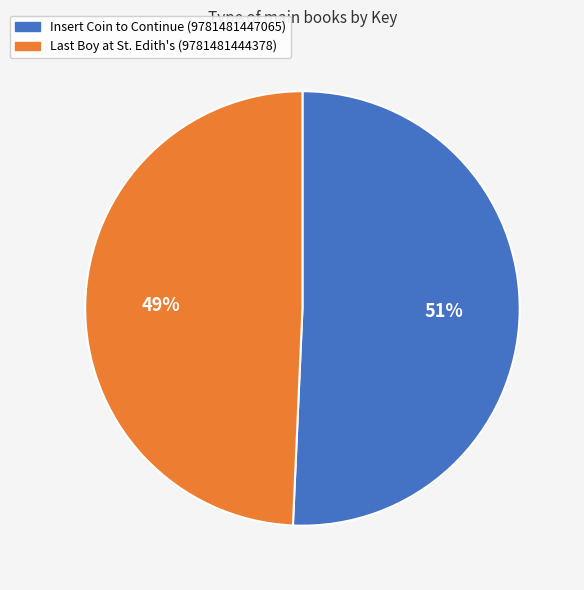

To the nearest percent, what portion does Insert Coin to Continue (9781481447065) represent?

51%